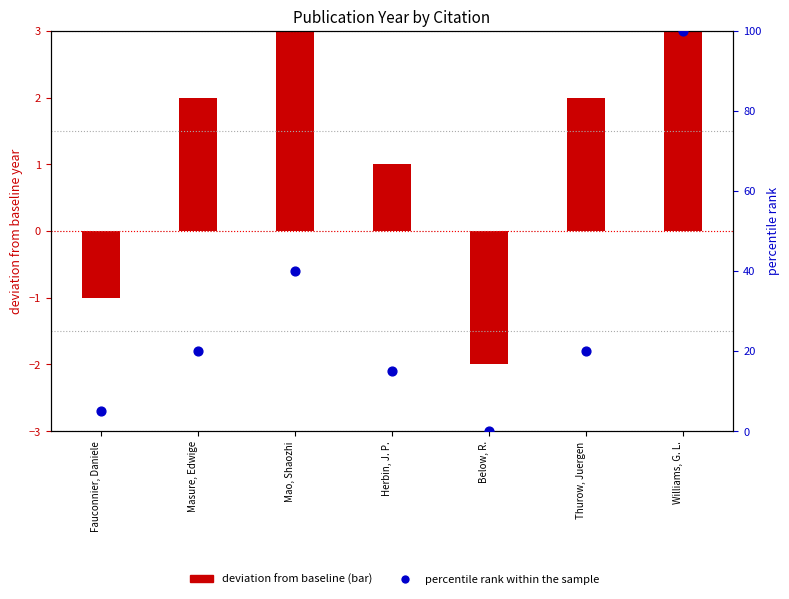

Which series contains the lowest Y value?

deviation from baseline